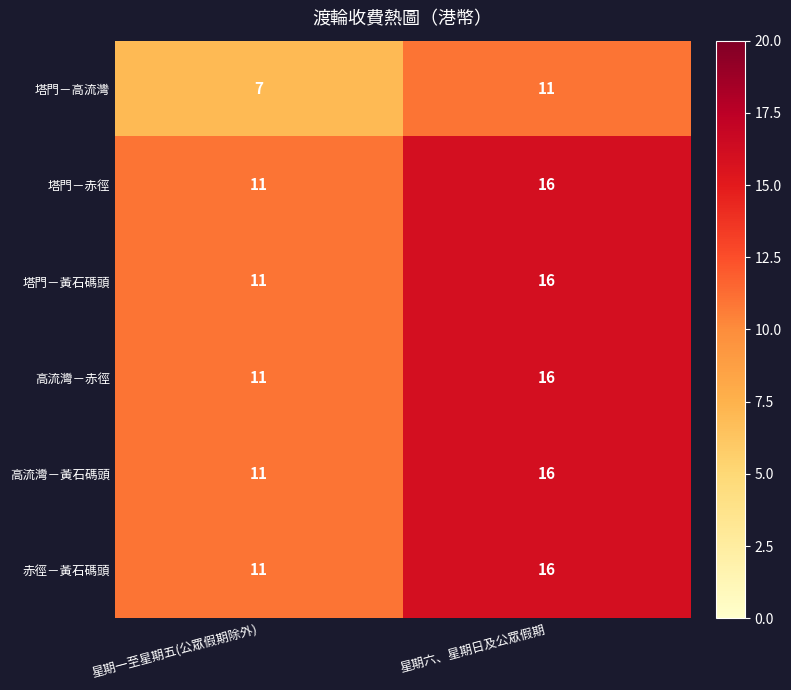

What is the difference between the highest and lowest values at 星期一至星期五(公眾假期除外)?

4